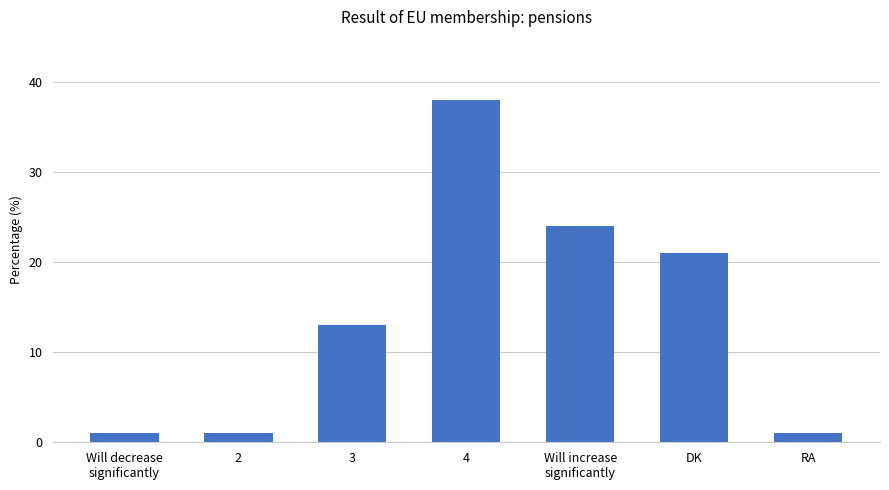

What is the change in value from Will increase
significantly to DK?

-3